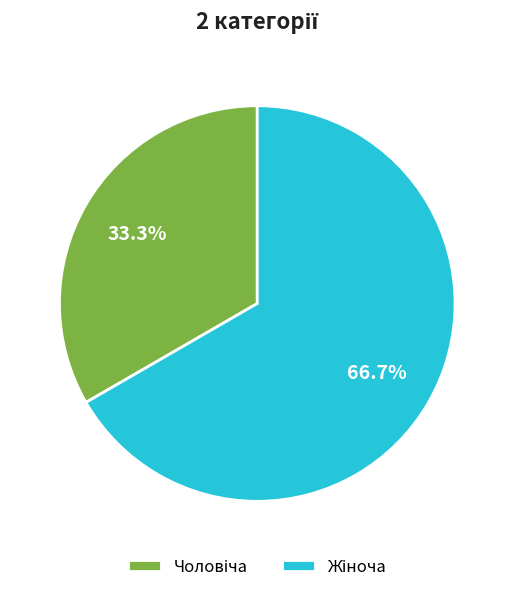

Is there any slice that represents more than half of the pie?

Yes